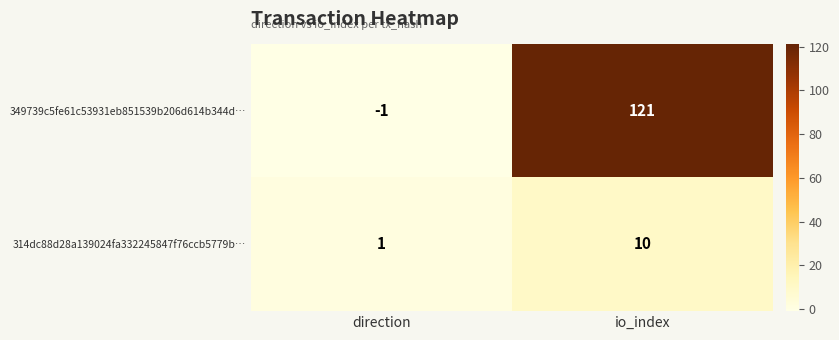

Between direction and io_index, which series saw the biggest shift?

349739c5fe61c53931eb851539b206d614b344d…